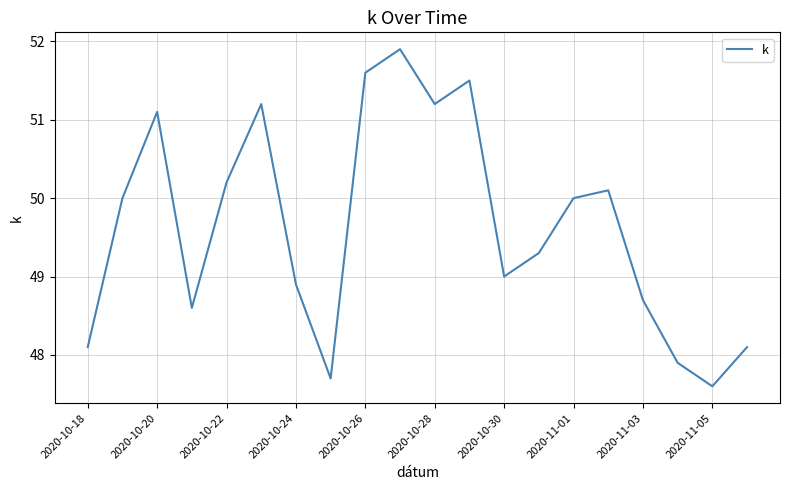

What is the difference between the maximum and minimum values?

4.3